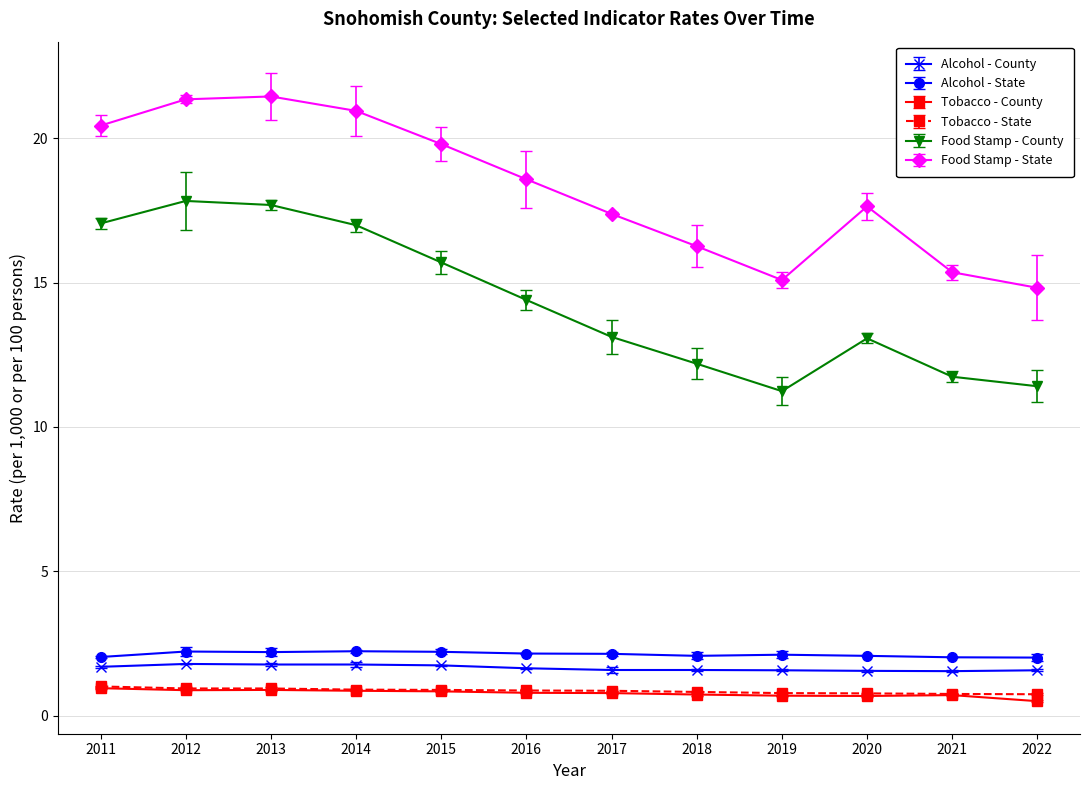

Which series changed the most between 2016 and 2022?

Food Stamp - State